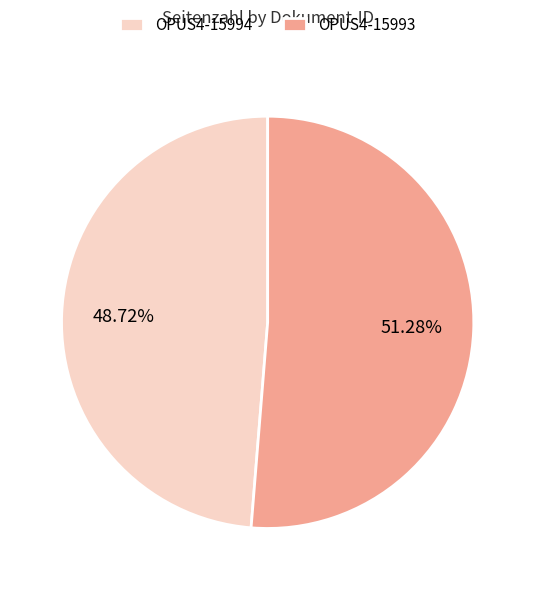

Does any single category account for the majority?

Yes